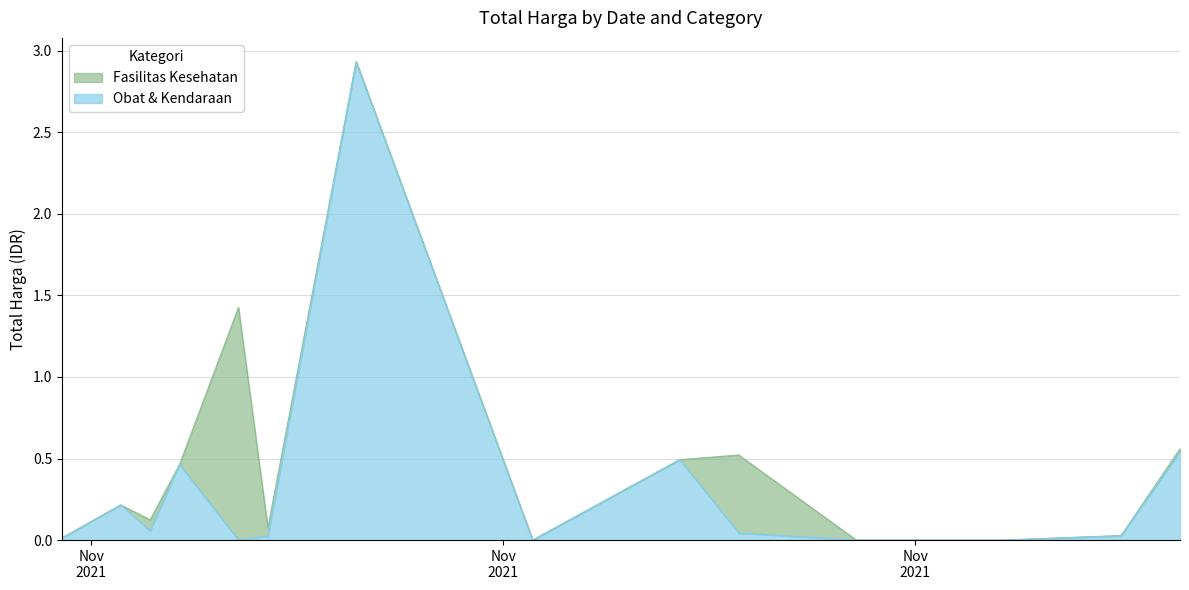

Which has a higher value, 2021-12-01 or 2021-11-08?

2021-11-08